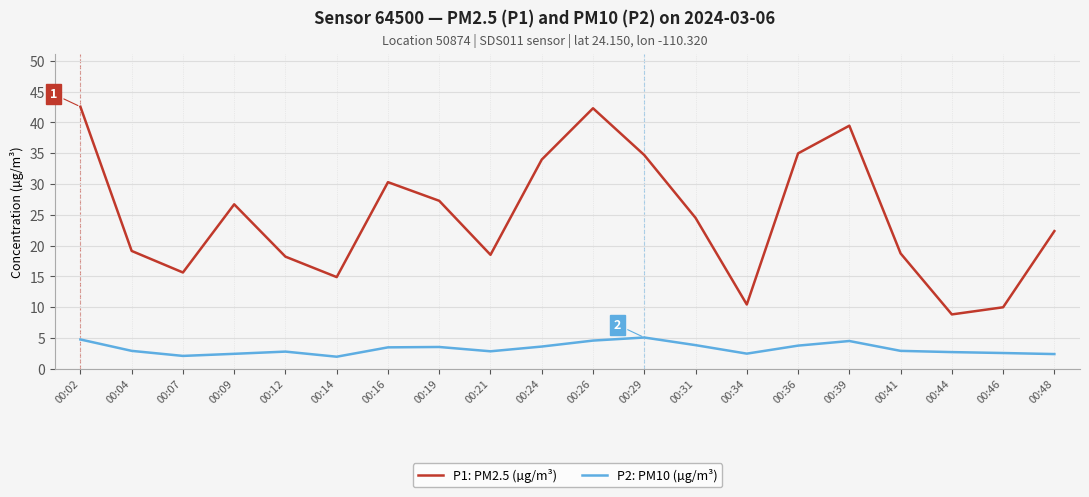

Which category has the lowest value in the P1: PM2.5 (µg/m³) series?

00:44